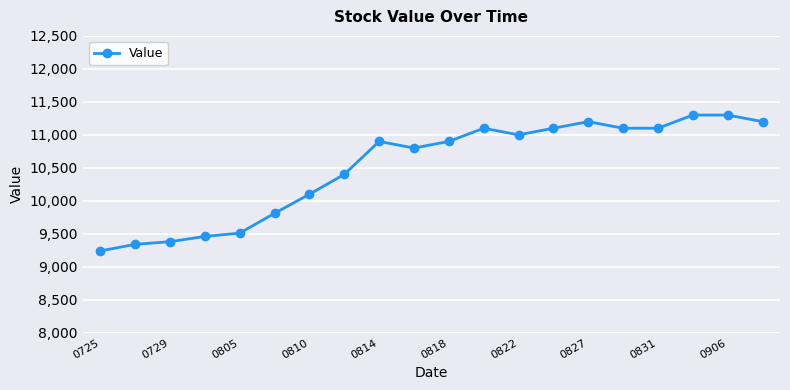

Reading left to right, list all the values displayed in this chart.

9240	9340	9380	9460	9510	9810	10100	10400	10900	10800	10900	11100	11000	11100	11200	11100	11100	11300	11300	11200